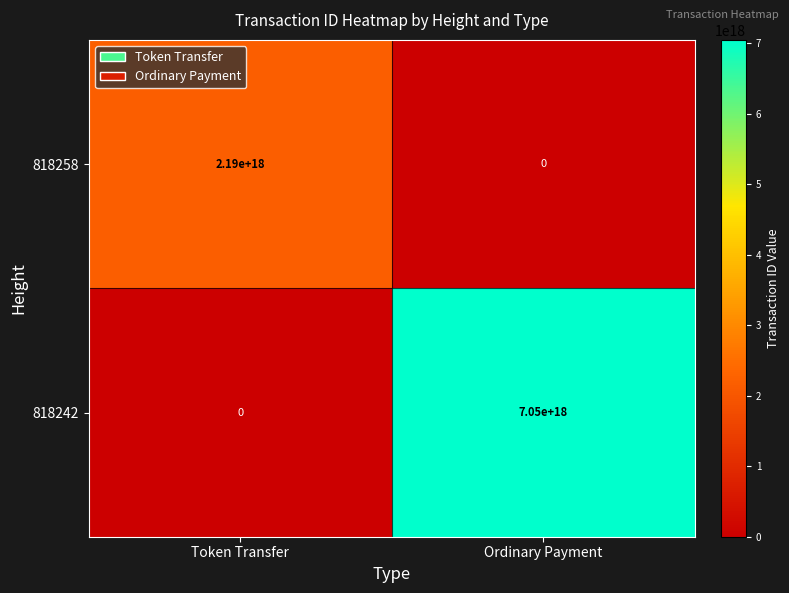

Which series has the largest total across all categories?

818242